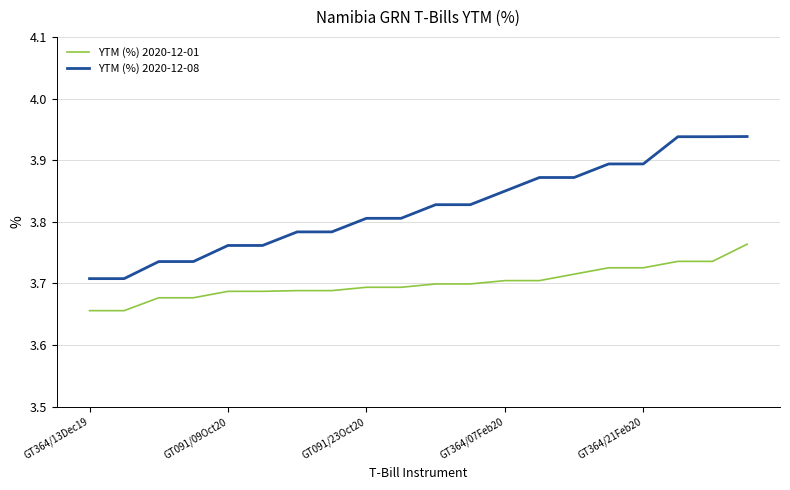

Which series has the widest spread of values?

YTM (%) 2020-12-08